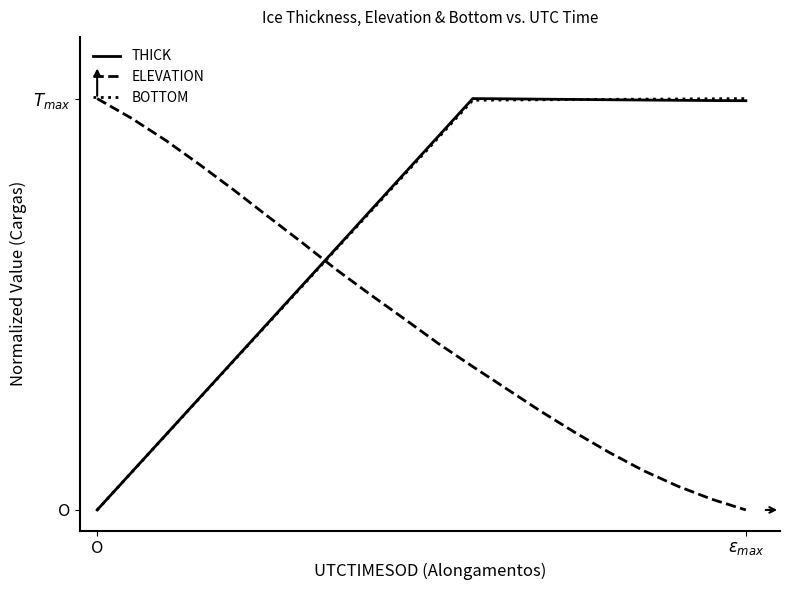

True or false: ELEVATION has more than 0 interior local peaks.

False